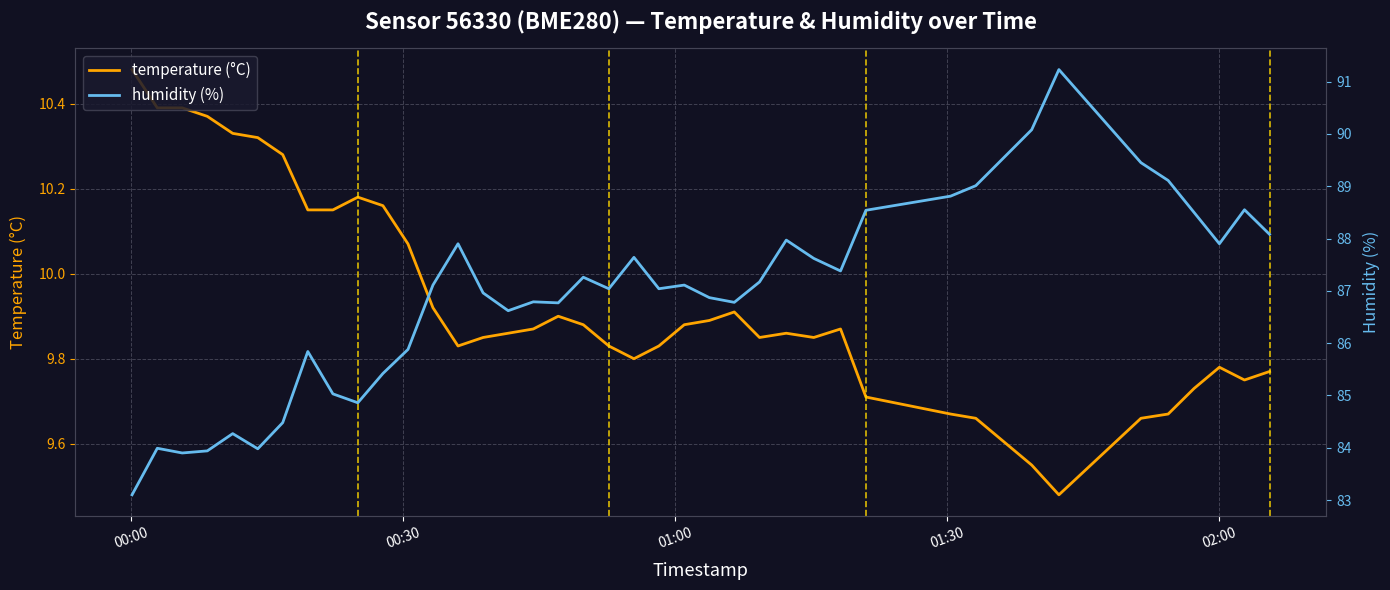

What is the highest value of the temperature (°C) series?

10.5